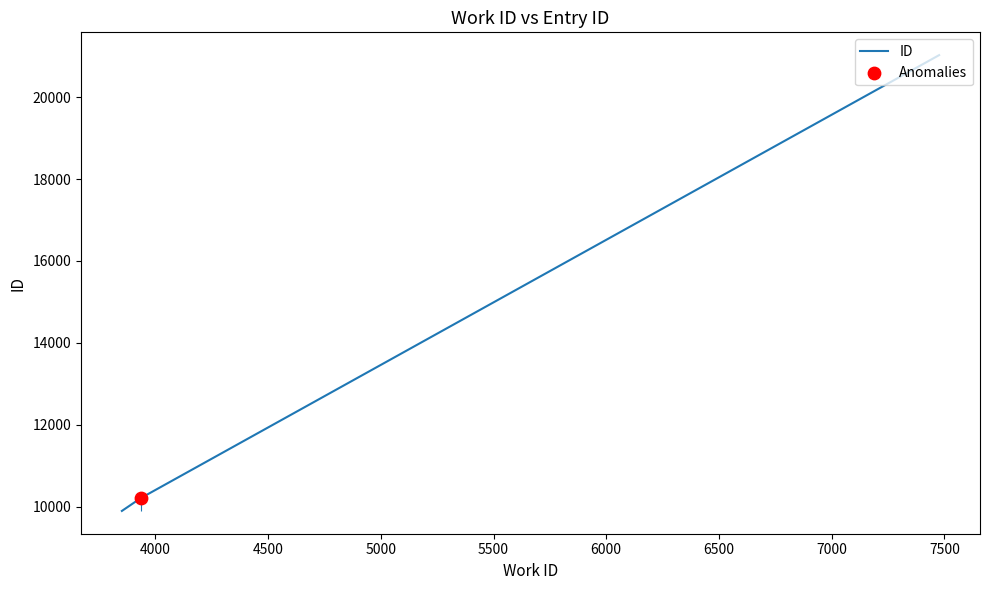

What is the maximum value for ID?

21025